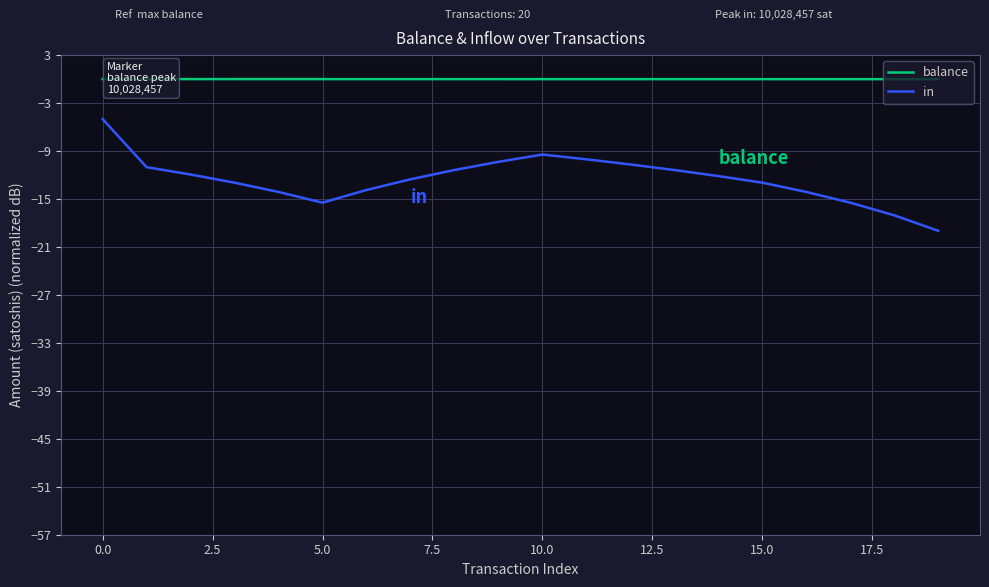

True or false: in and balance cross at least once.

False